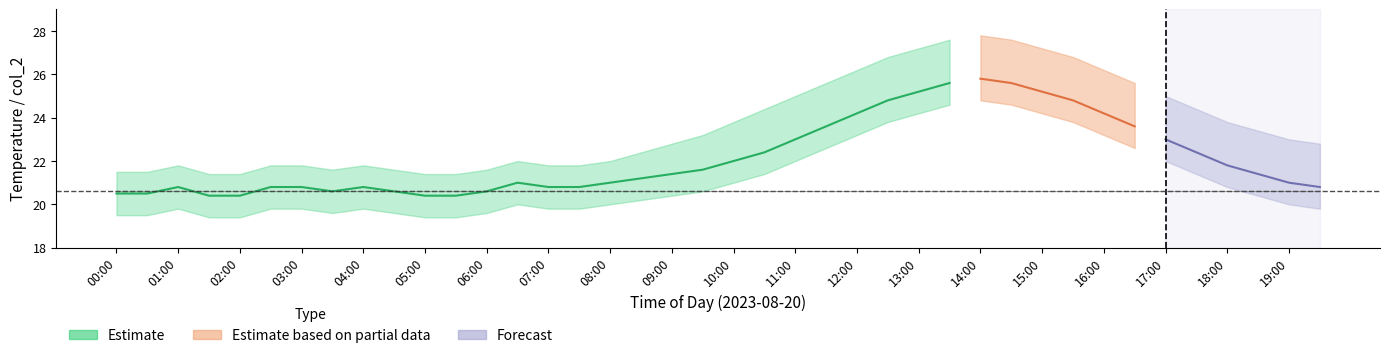

Between 05:00 and 07:30, which series saw the biggest shift?

col_2_estimate